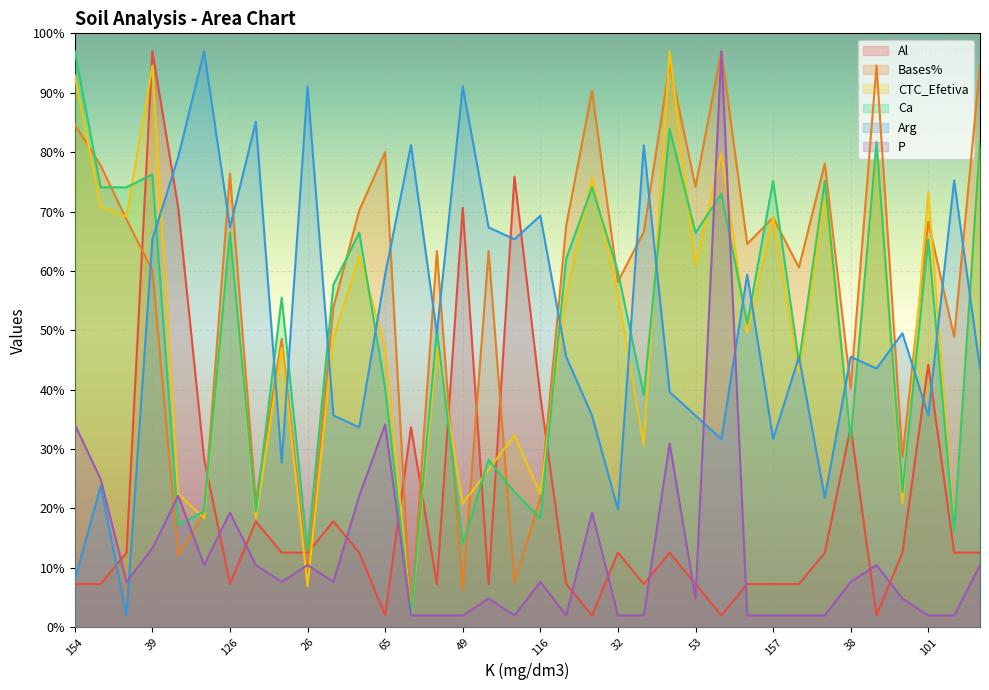

List the series in order of their peak value, highest first.

Al, Bases%, CTC_Efetiva, Ca, Arg, P